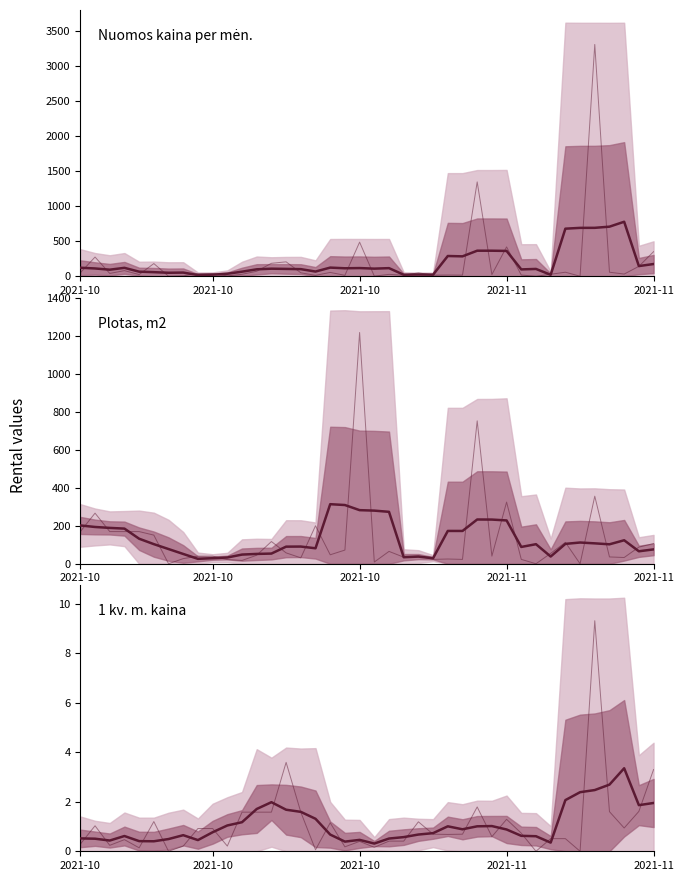

Is it true that Nuomos kaina per mėn. equals 44.5 at 16?

False